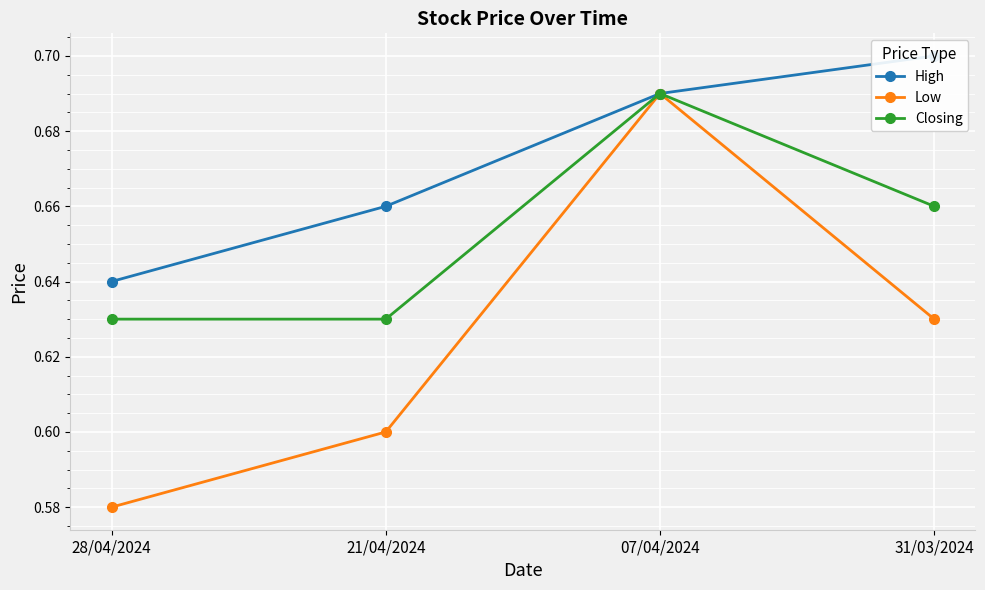

The Low series shows 0.7 at 07/04/2024. True or false?

True